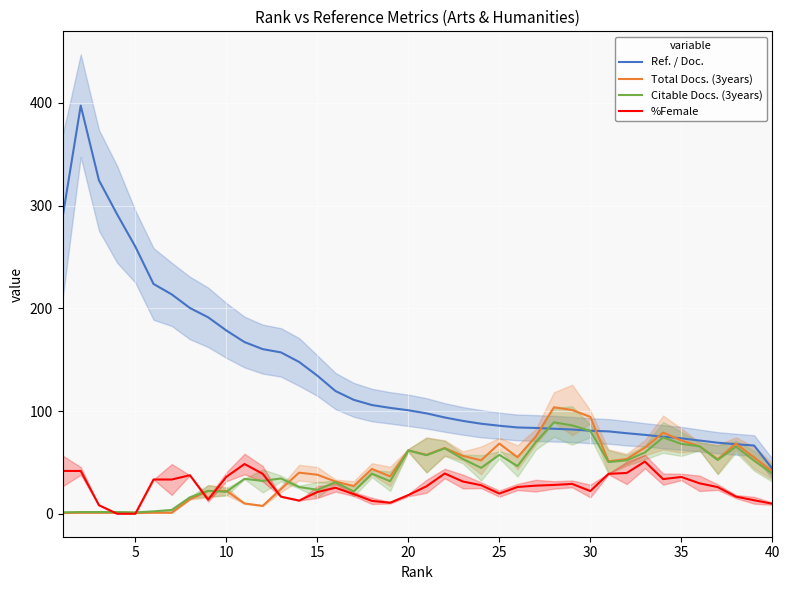

True or false: Ref. / Doc. has more than 1 interior local peaks.

False